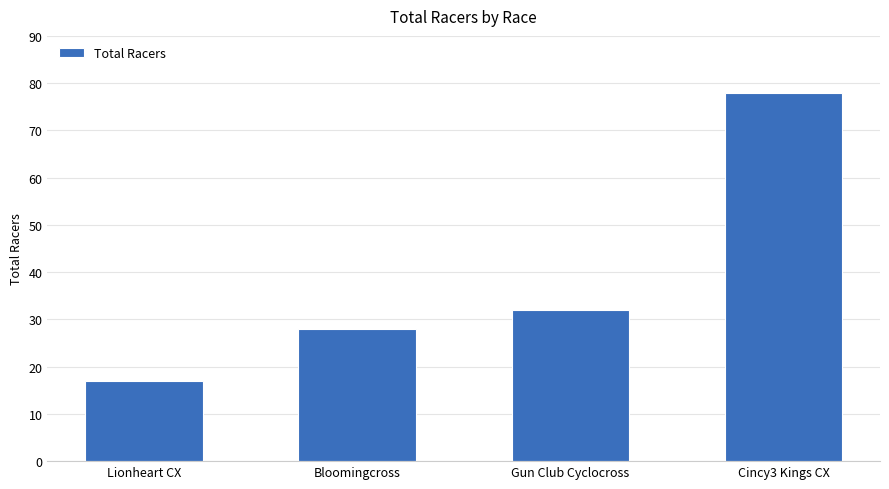

True or false: the data shows 17 at Lionheart CX.

True